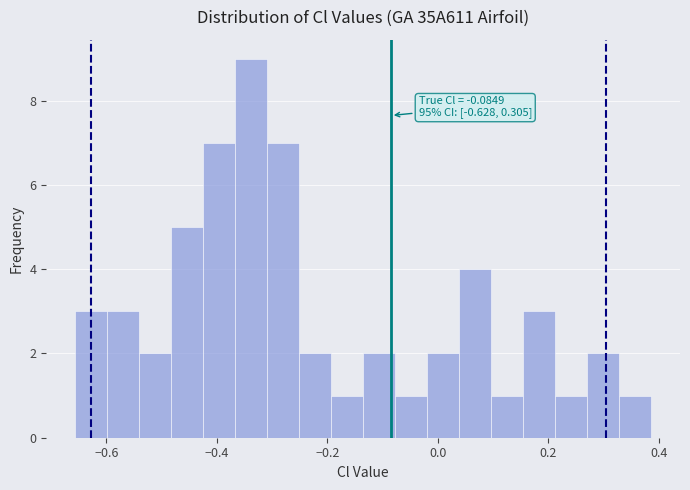

Read against the x-axis, roughly where is the centre of the tallest bar?

-0.34